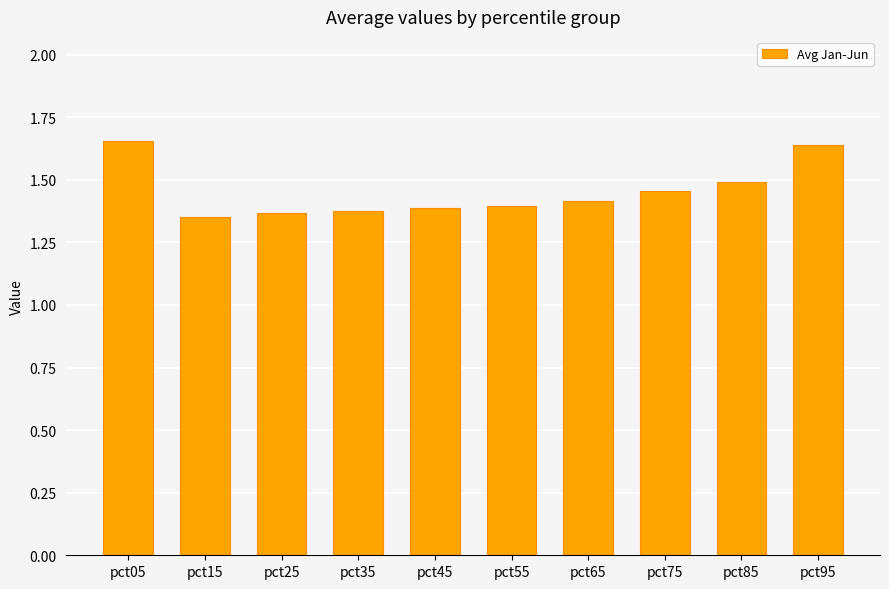

What is the sum of all values?

14.5